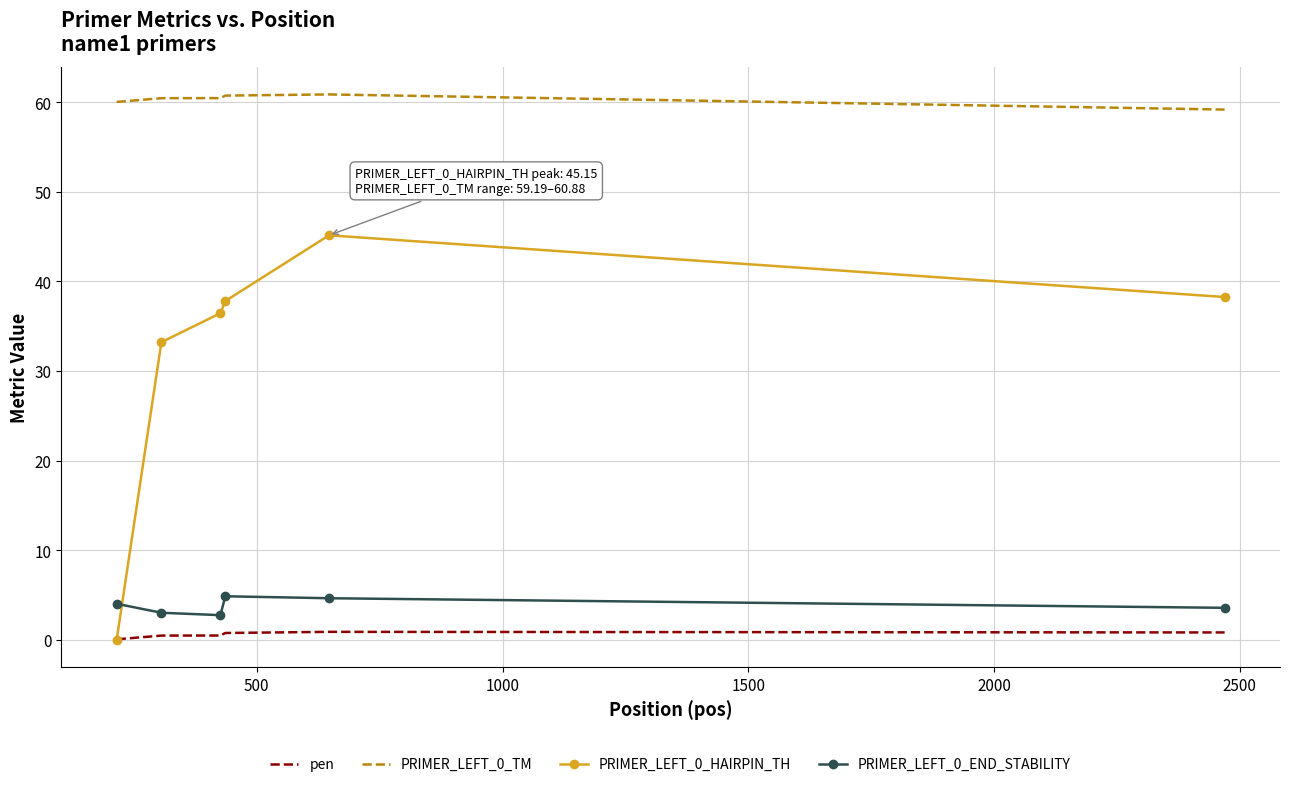

True or false: PRIMER_LEFT_0_END_STABILITY and pen intersect in this chart.

False